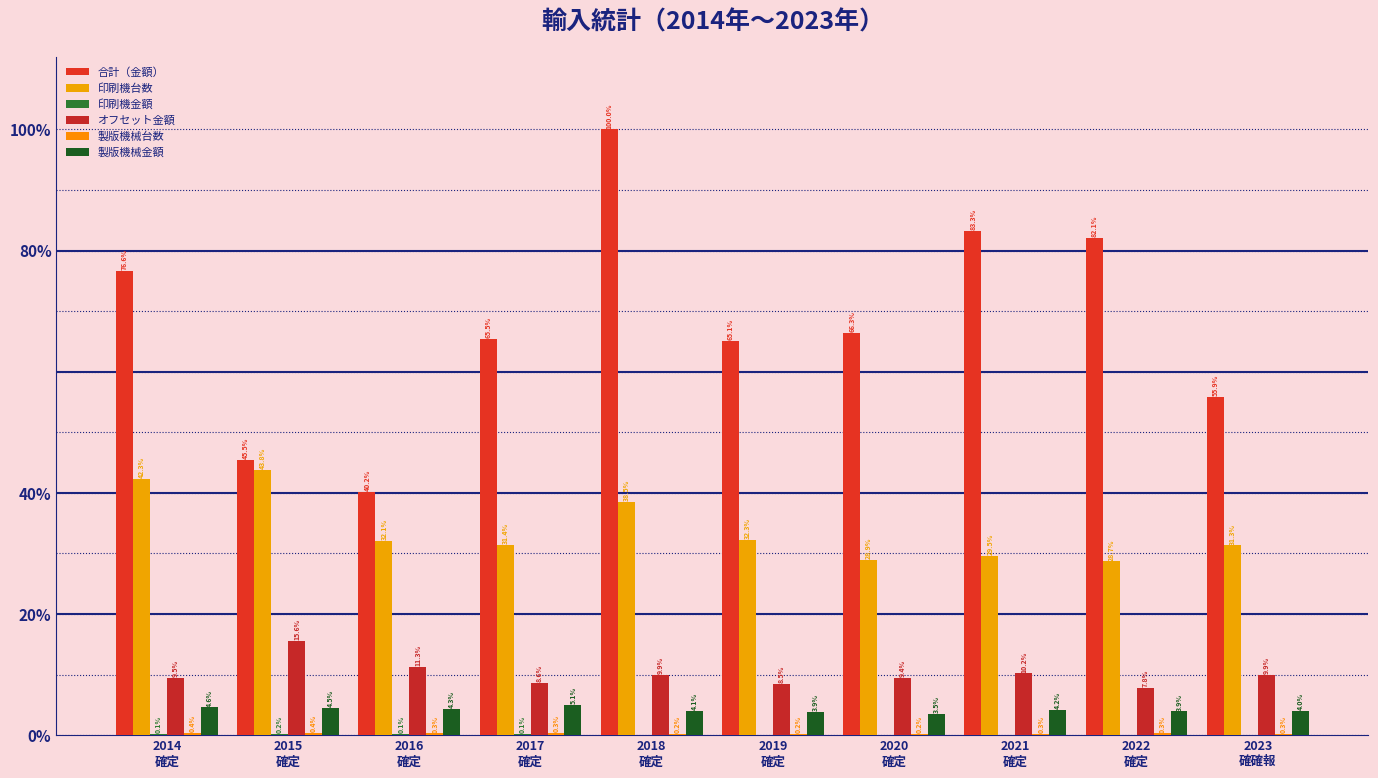

Does the chart contain stacked bars?

No